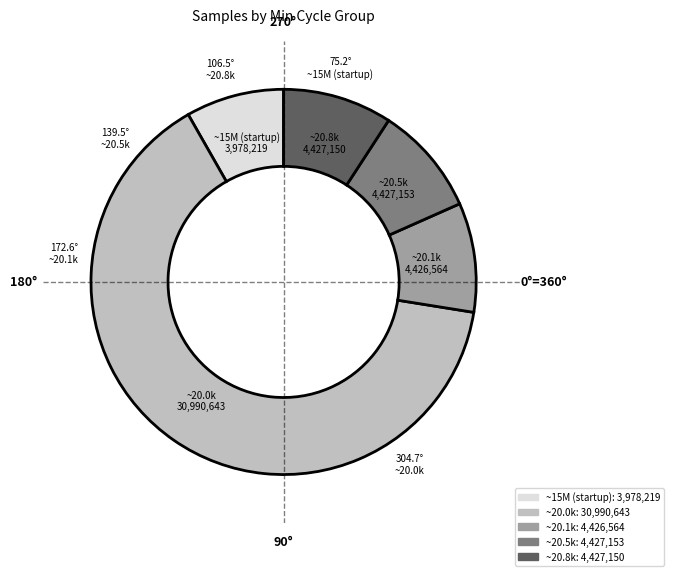

Which has a higher value, ~20.0k or ~20.1k?

~20.0k